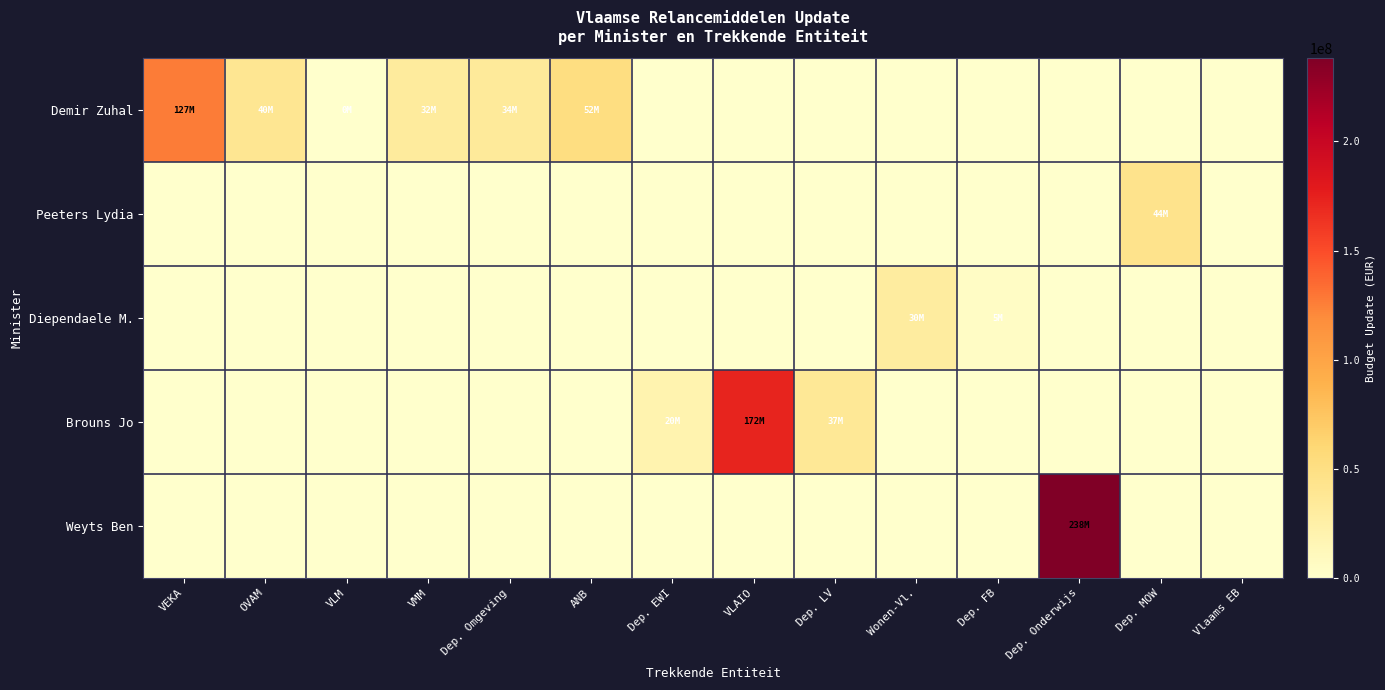

At which category is the sum across all series the highest?

Dep. Onderwijs